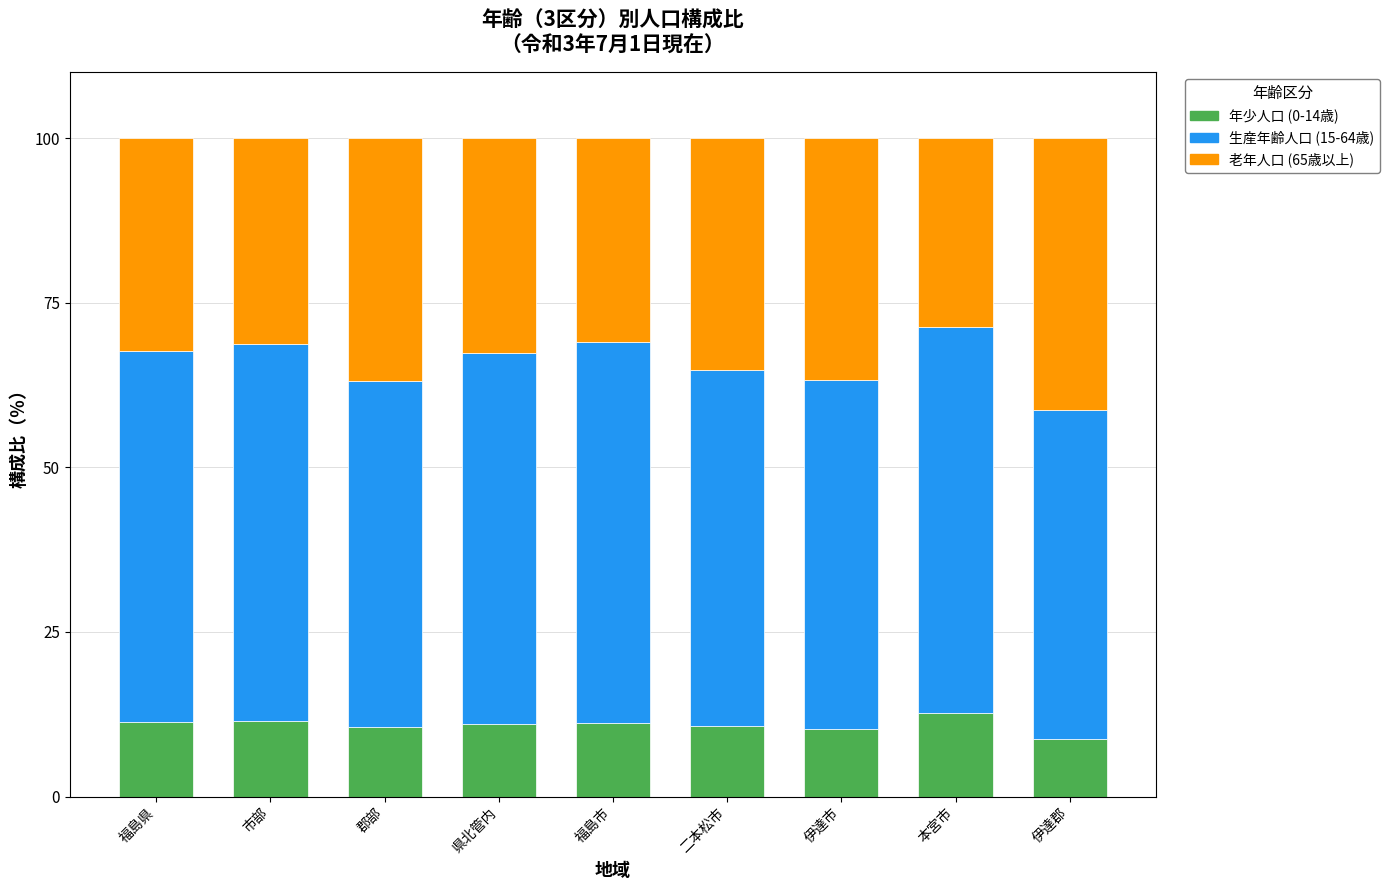

What is the total value across all series at 福島県?

100.0